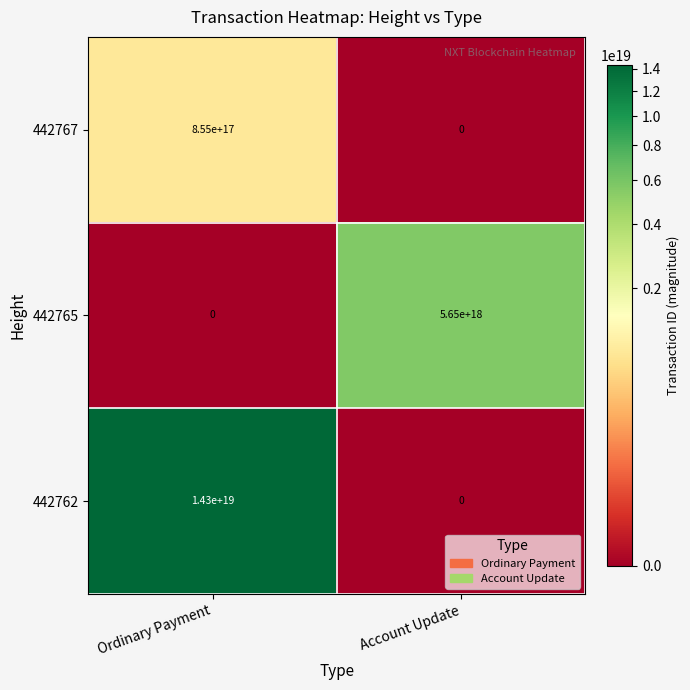

Between Ordinary Payment and Account Update, which series saw the biggest shift?

442762